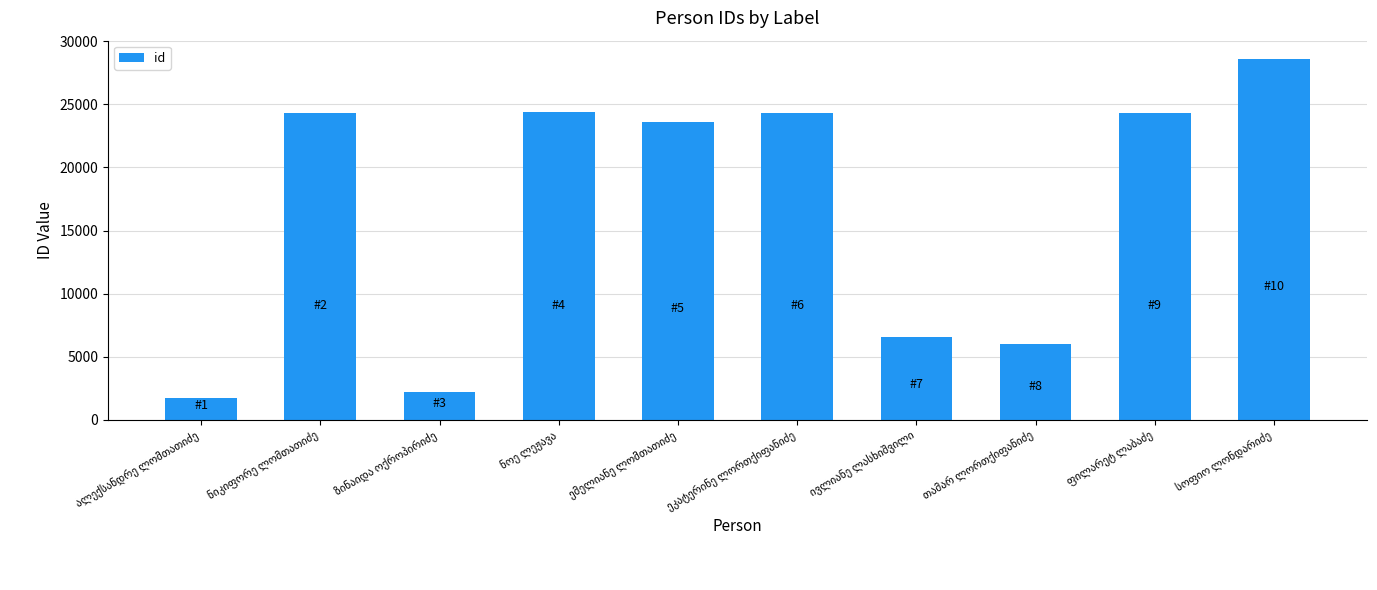

What is the average value?

16602